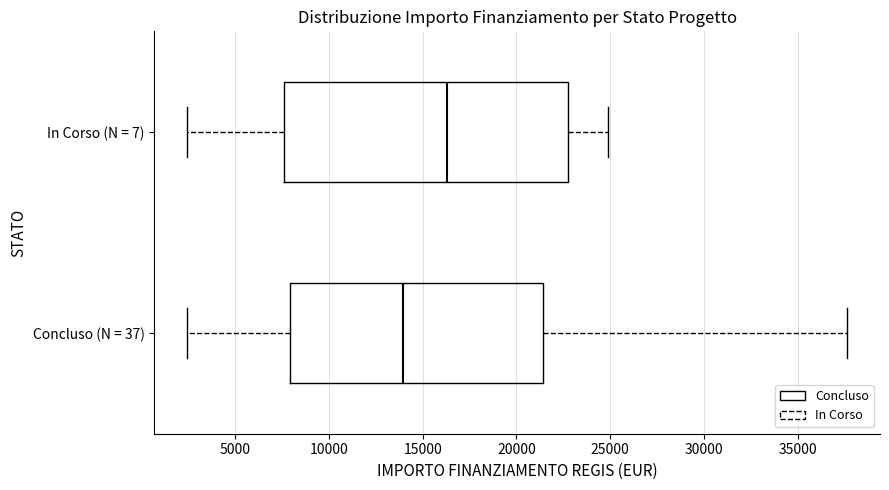

Which box has the furthest to the left median line?

Concluso (N = 37)